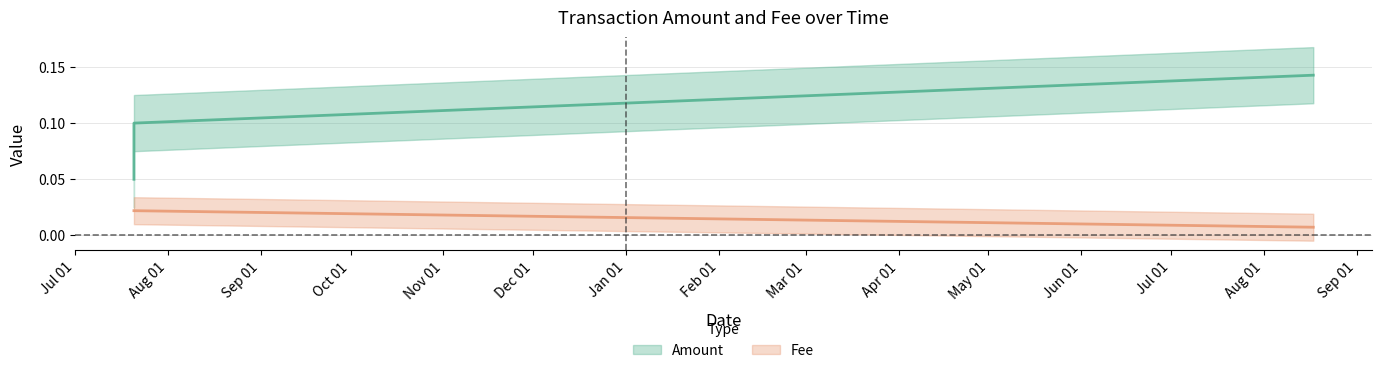

What is the spread (max minus min) of values at 2020-08-17 11:15:19?

0.1